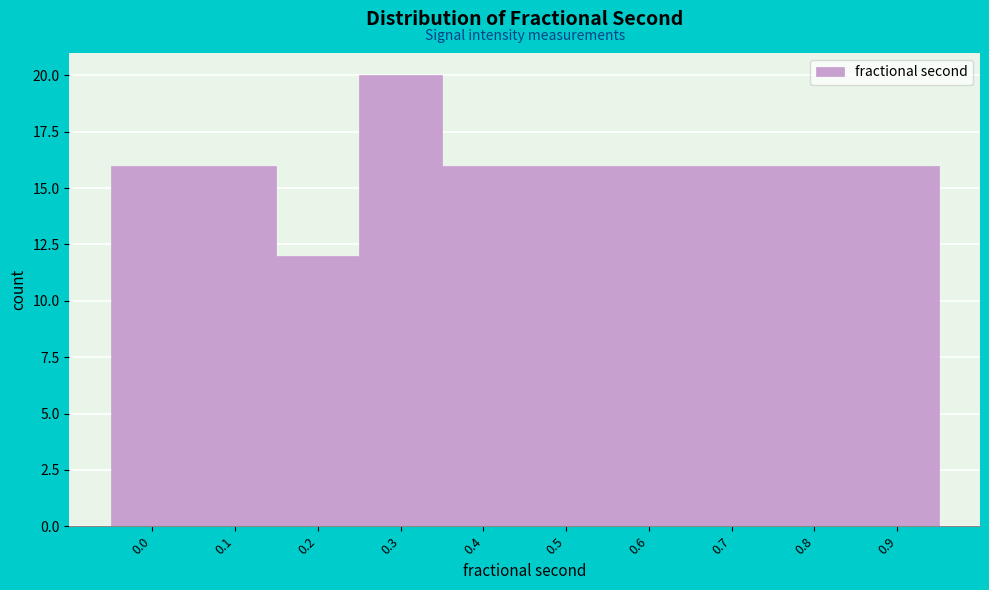

Reading left to right, extract all data points from this chart.

16	16	12	20	16	16	16	16	16	16